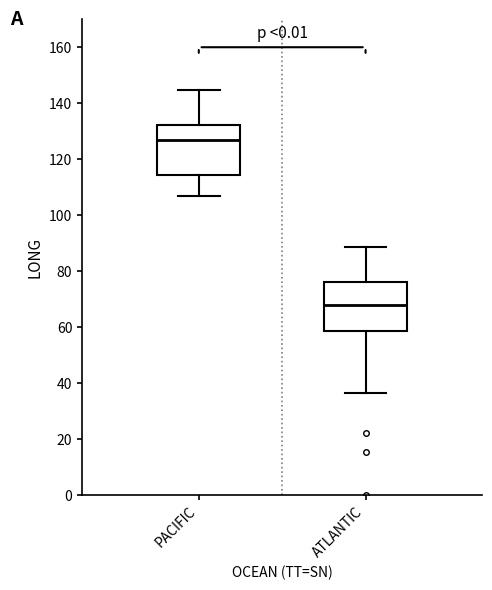

Reading left to right, read every box against the y-axis: the position of its median line, the range the box covers, and the ends of its whiskers. The values are not printed on the chart, so give them approximately, as read against the axis.

PACIFIC: median 126, box 114 to 132, whiskers 108 to 144
ATLANTIC: median 68, box 58 to 76, whiskers 36 to 88